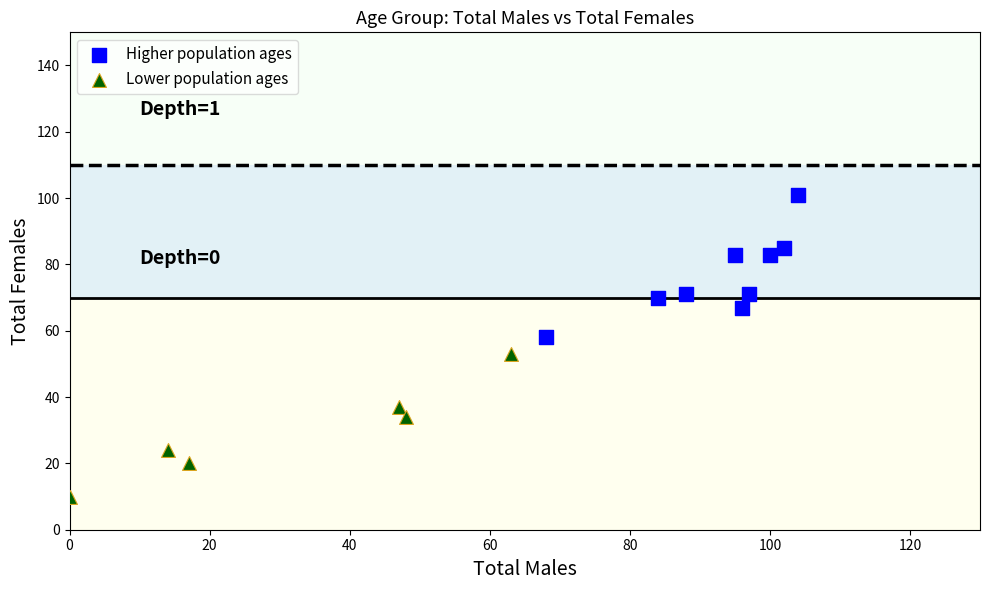

What are all the series names shown in the legend?

Higher population ages, Lower population ages